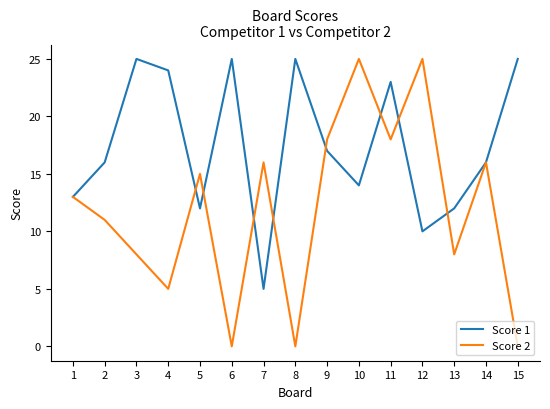

What are all the series names shown in the legend?

Score 1, Score 2